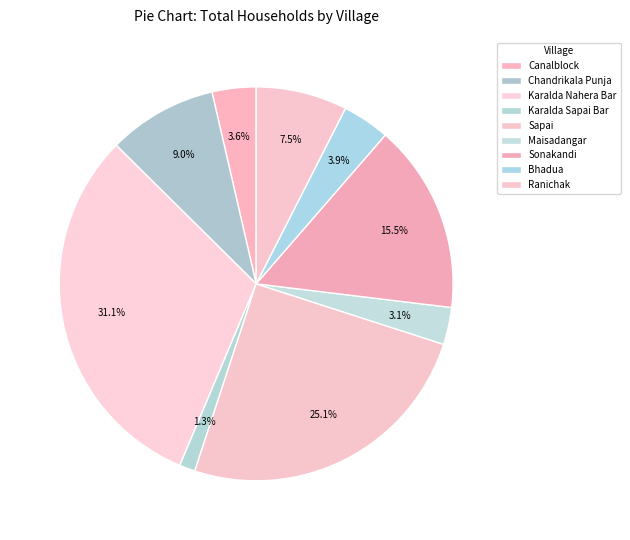

How many slices are in this pie chart?

9